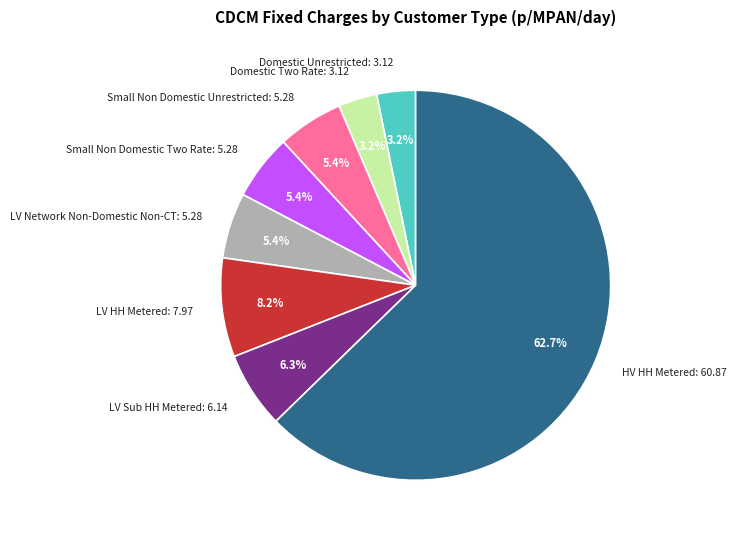

Combined, do Small Non Domestic Unrestricted: 5.28 and LV Sub HH Metered: 6.14 account for over 50%?

No